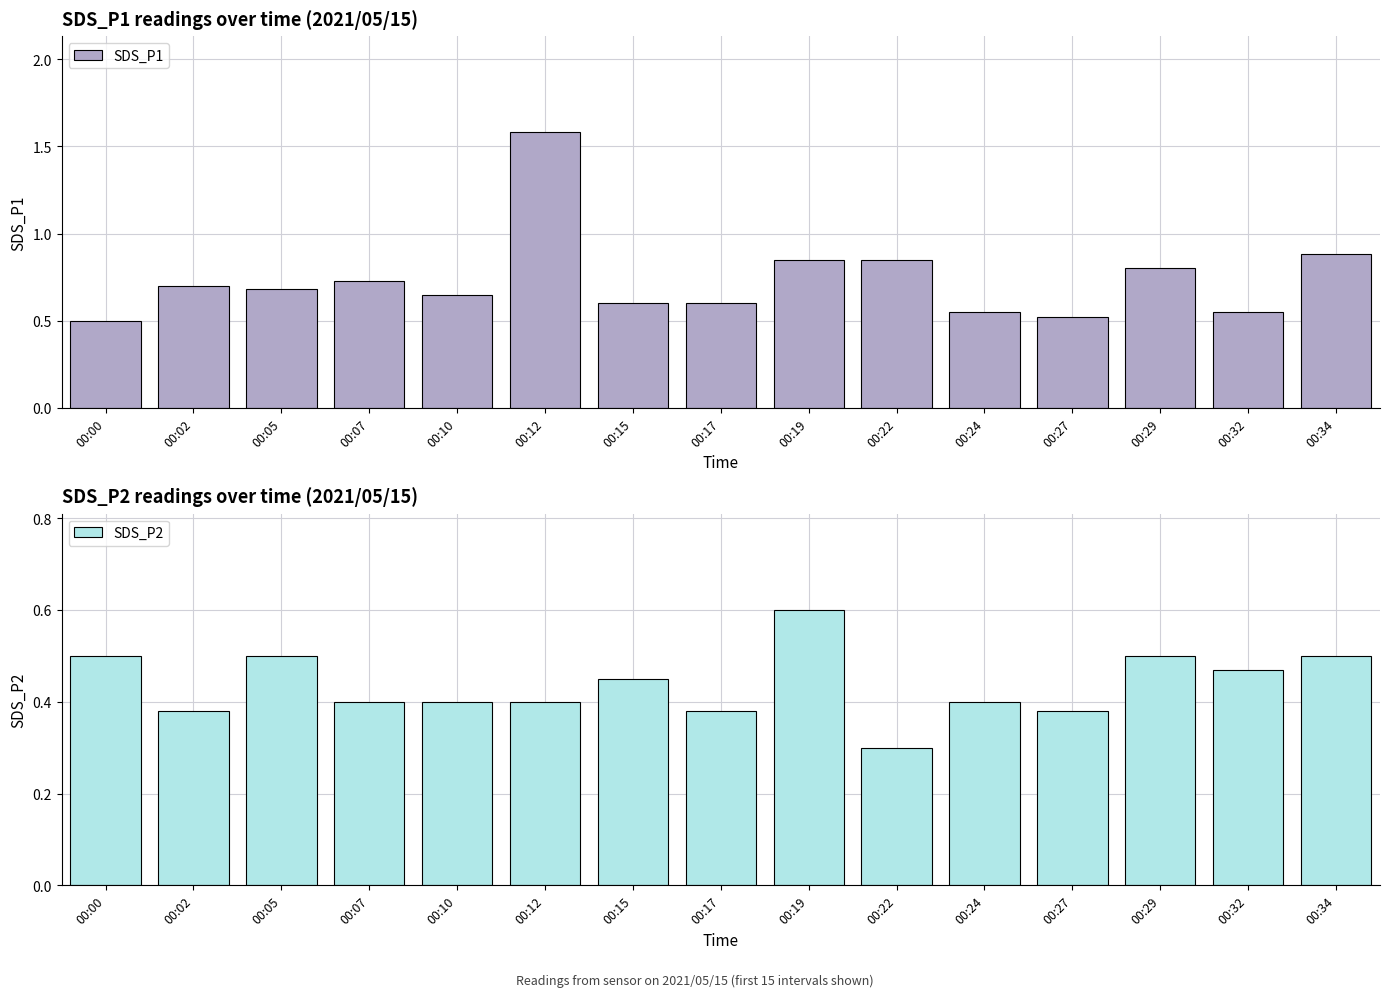

What is the value of the SDS_P1 bar at the 2nd from the left?

0.7